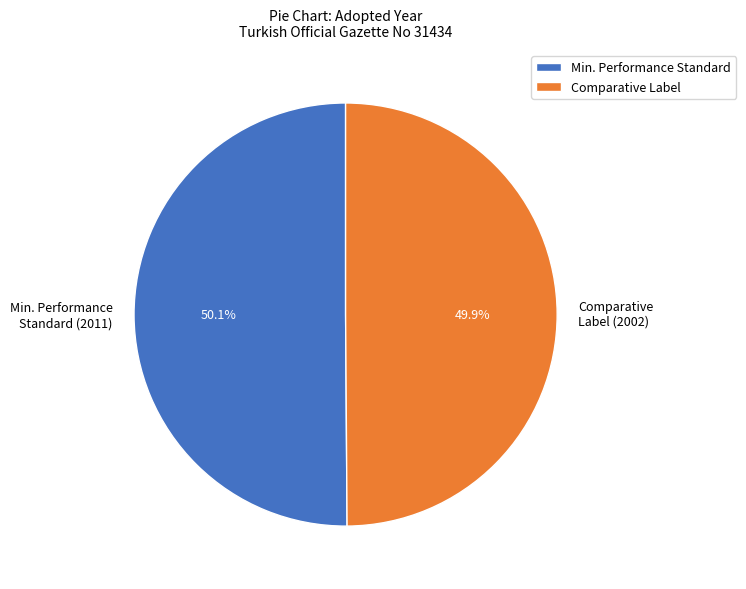

Count the number of slices in the pie.

2